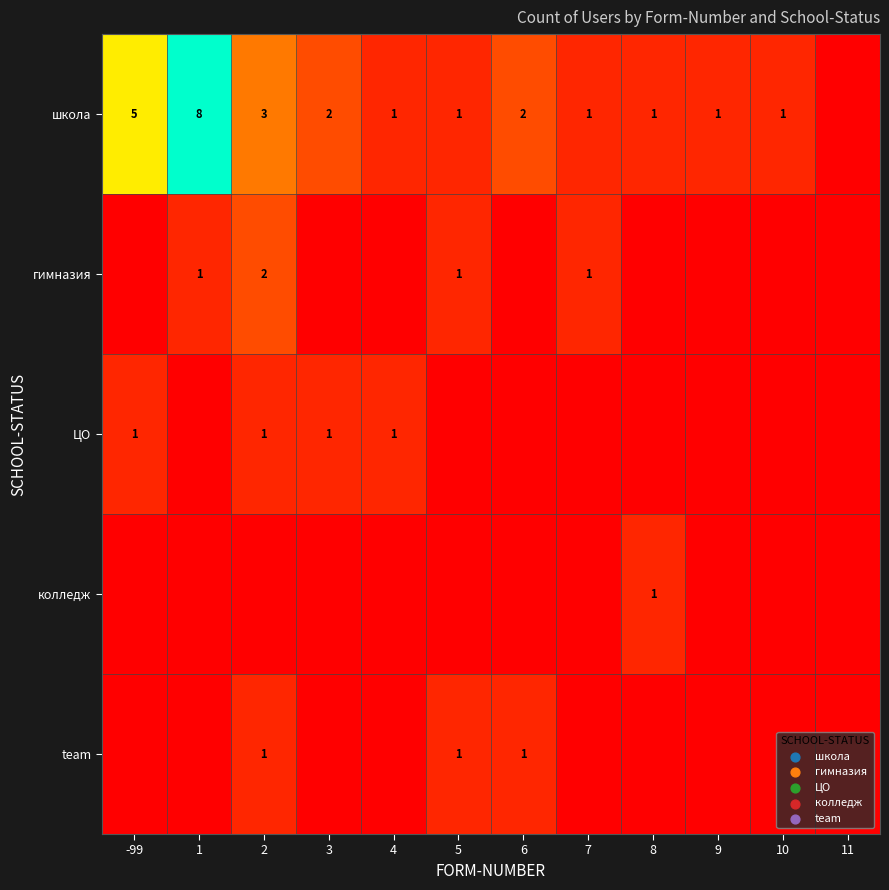

The value of школа at 10 is 1. True or false?

True